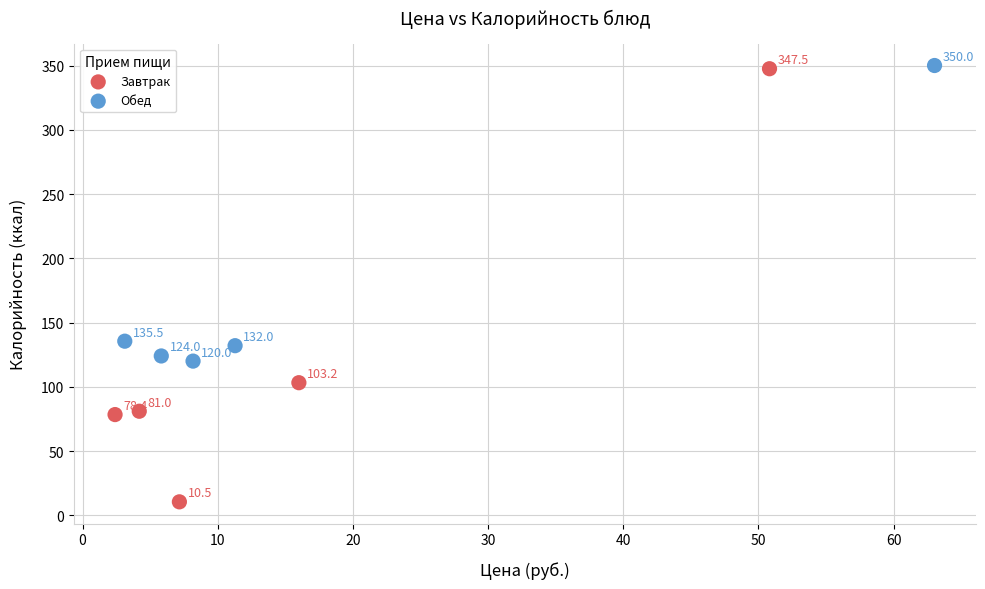

Which series reaches the maximum Y coordinate?

Обед